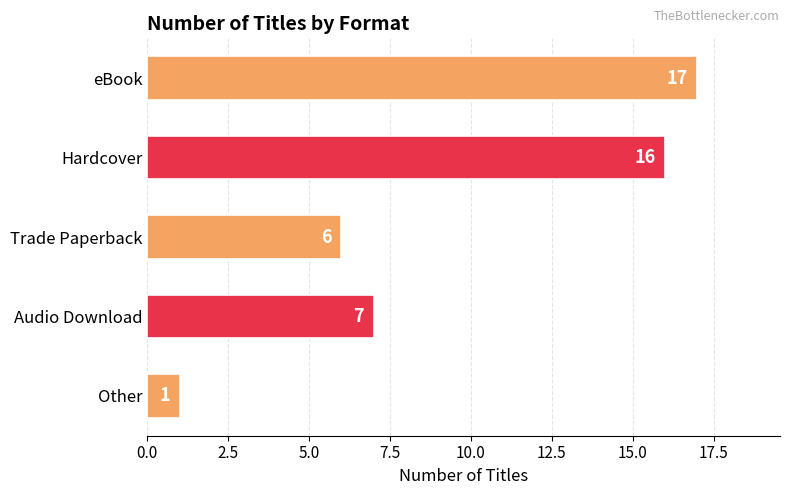

What is the sum of all values?

47